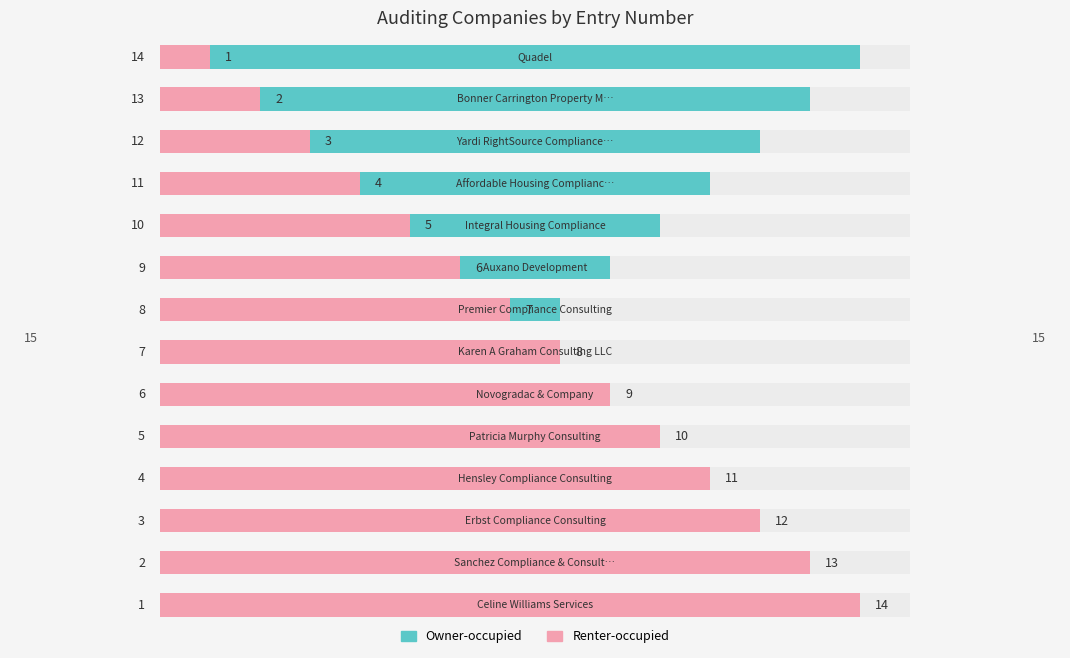

Are the bars horizontal?

Yes